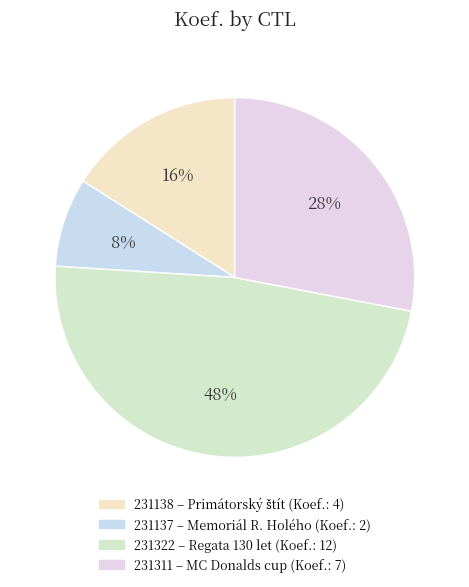

Is there a majority slice in this chart?

No